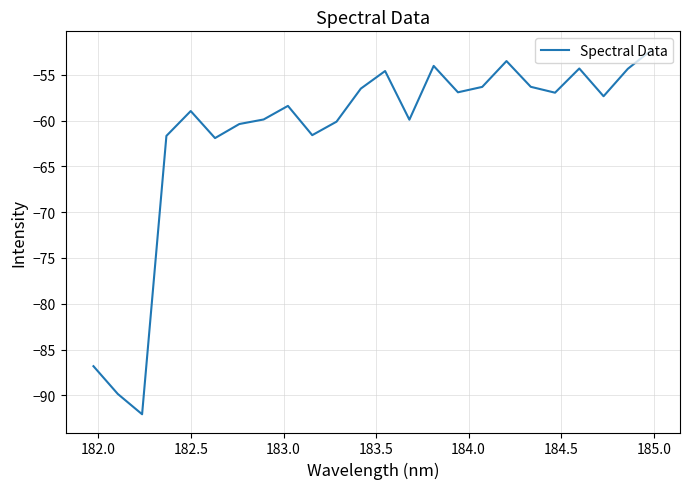

Is this an area chart (filled region under the line)?

No